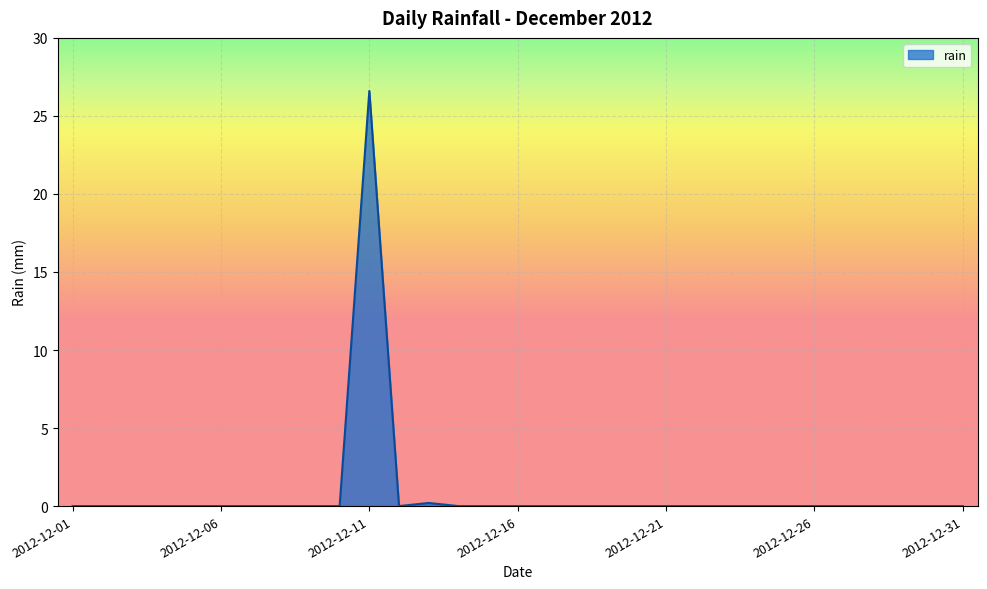

Reading left to right, list all the values displayed in this chart.

0.0	0.0	0.0	0.0	0.0	0.0	0.0	0.0	0.0	0.0	26.6	0.0	0.2	0.0	0.0	0.0	0.0	0.0	0.0	0.0	0.0	0.0	0.0	0.0	0.0	0.0	0.0	0.0	0.0	0.0	0.0